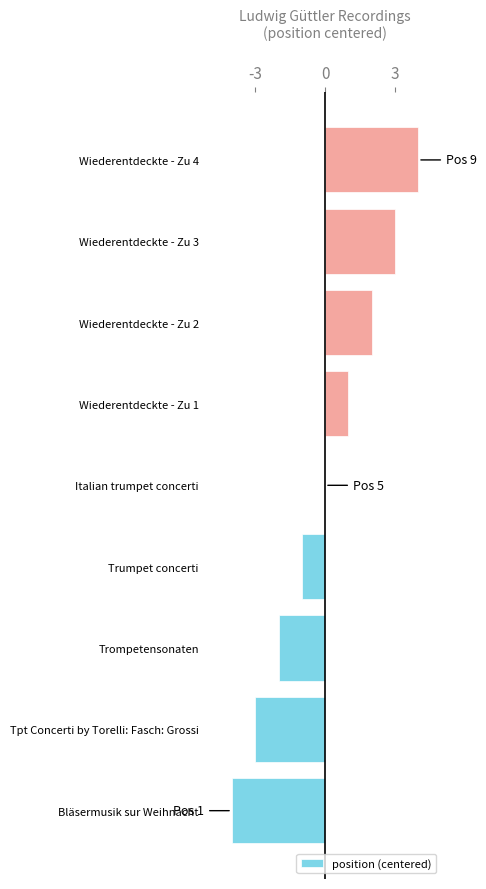

The value at Italian trumpet concerti is 0. True or false?

True